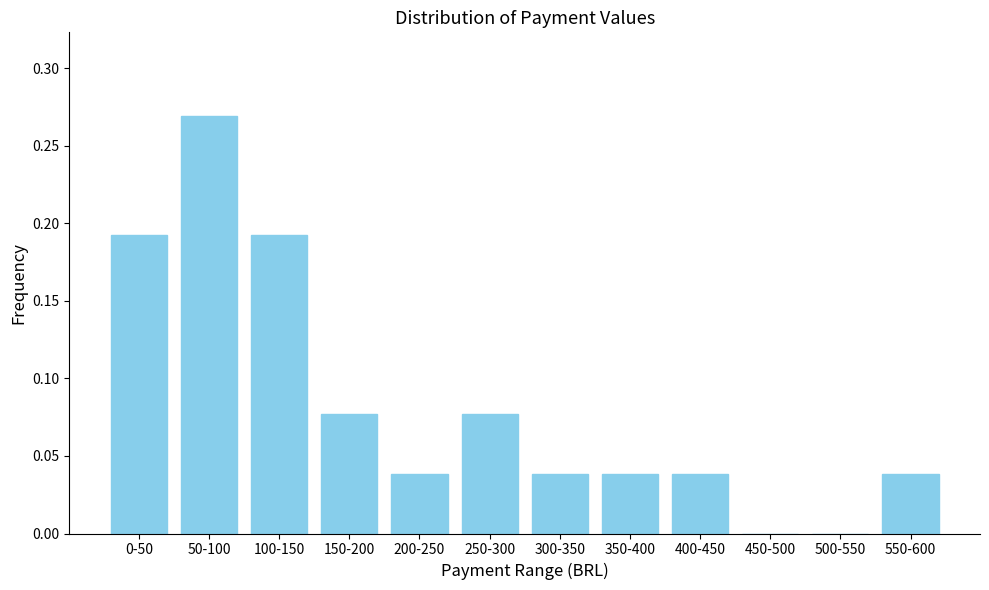

Which has a higher value, 500-550 or 300-350?

300-350